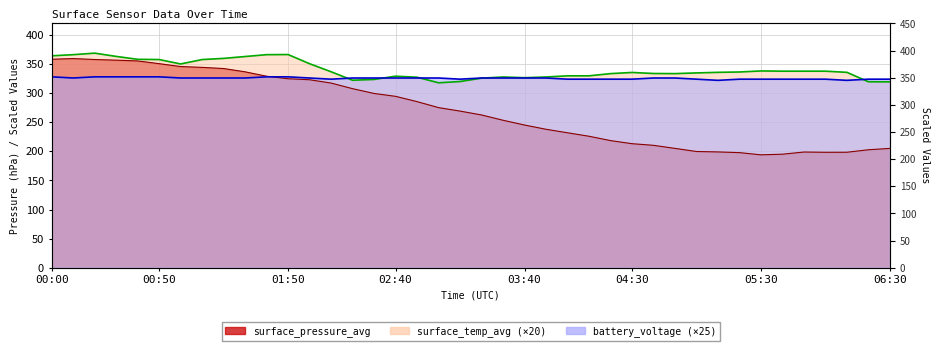

Reading left to right, list all the values displayed in this chart.

surface_pressure_avg: 358.5	359.7	358.1	356.9	355.6	350.9	346.0	344.5	342.5	336.9	329.3	325.0	323.3	317.6	307.9	299.7	294.7	285.6	275.3	269.3	262.7	253.6	245.4	238.1	232.1	226.1	218.6	213.3	210.5	205.2	199.9	199.1	197.9	194.1	195.2	199.0	198.5	198.6	202.8	205.2
surface_temp_avg: 364.4	366.4	369.0	363.4	358.4	358.0	350.4	358.0	360.0	363.2	366.4	366.6	350.8	337.0	322.4	323.8	329.4	327.6	318.0	320.2	326.0	328.0	326.8	328.0	330.0	330.0	333.8	335.8	334.0	333.8	335.0	336.0	336.6	338.4	338.0	338.0	338.0	336.0	319.8	319.6
battery_voltage: 328.2	326.2	328.2	328.2	328.2	328.2	326.2	326.2	326.2	326.2	328.2	328.2	326.2	324.2	326.2	326.2	326.2	326.2	326.2	324.2	326.2	326.2	326.2	326.2	324.2	324.2	324.2	324.2	326.2	326.2	324.2	322.2	324.2	324.2	324.2	324.2	324.2	322.2	324.2	324.2